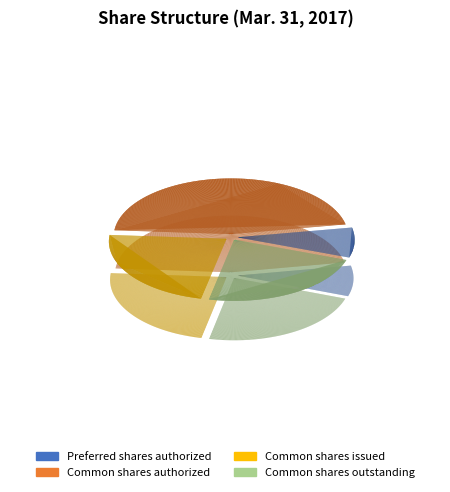

Rank the categories by value from lowest to highest.

Preferred shares authorized, Common shares issued, Common shares outstanding, Common shares authorized